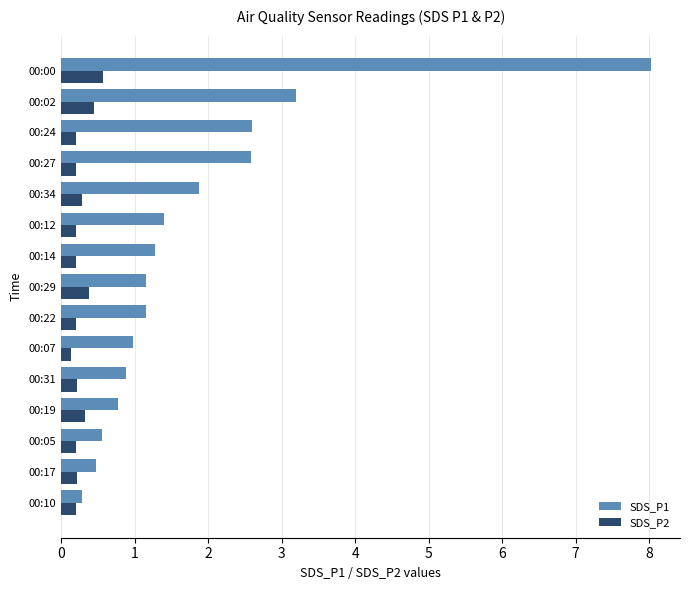

Which series has the widest spread of values?

SDS_P1